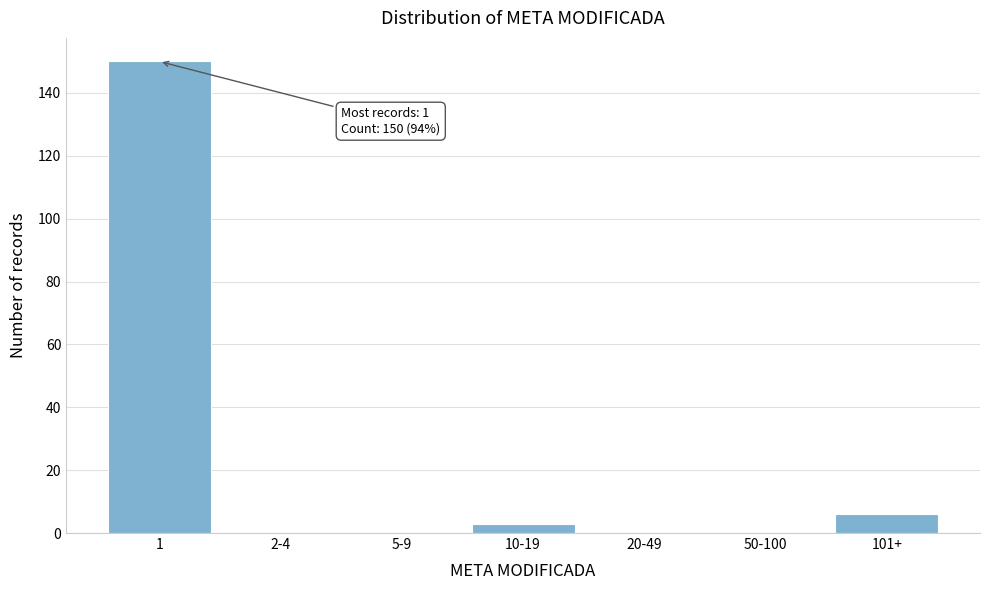

Reading left to right, what are all the values shown in this chart?

1=150	2-4=0	5-9=0	10-19=3	20-49=0	50-100=0	101+=6